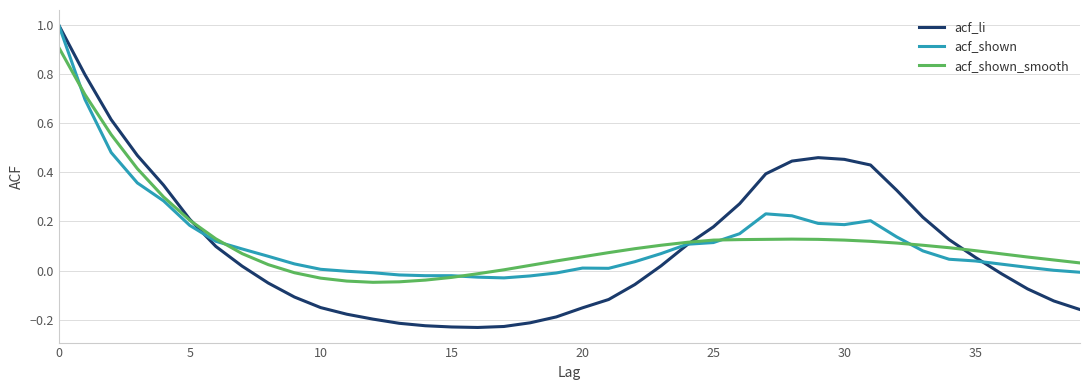

Which series has the widest spread of values?

acf_li